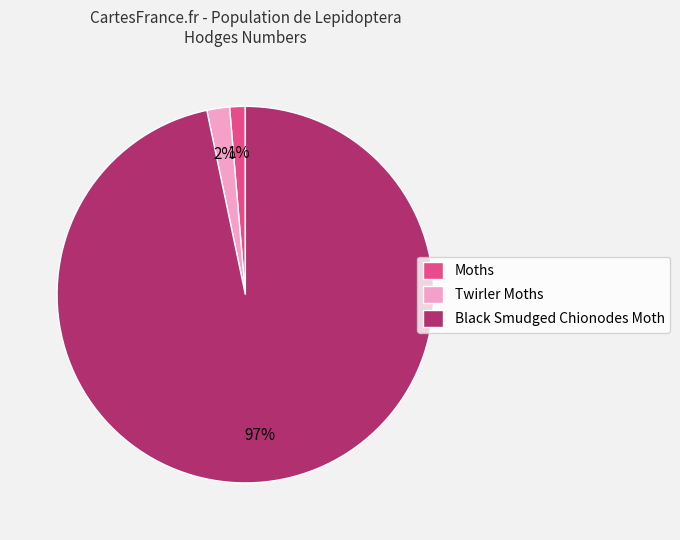

True or false: Moths accounts for 1% of the total.

True